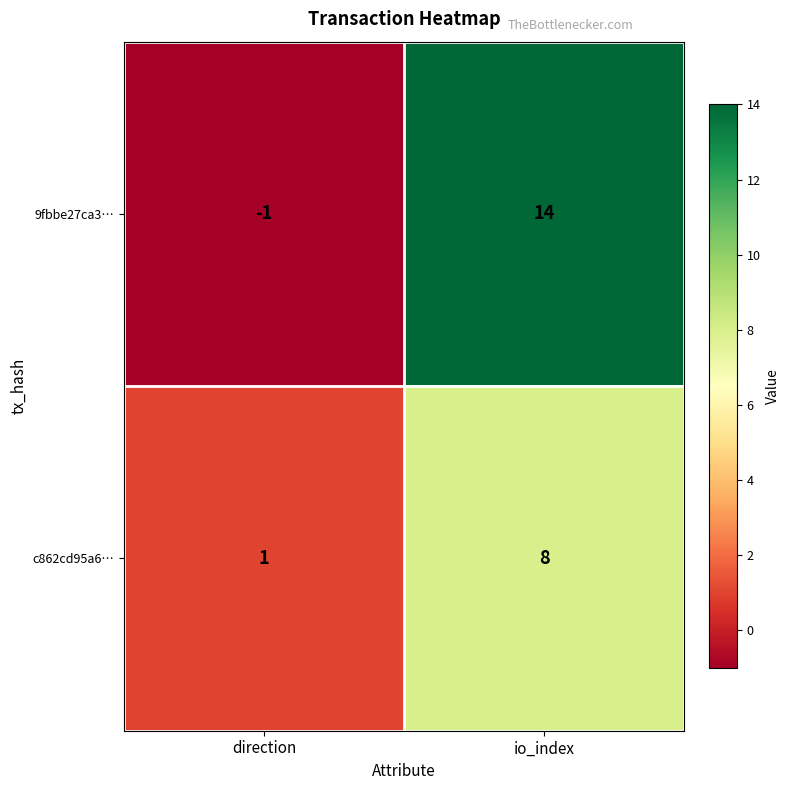

What is the minimum value shown in the chart?

-1